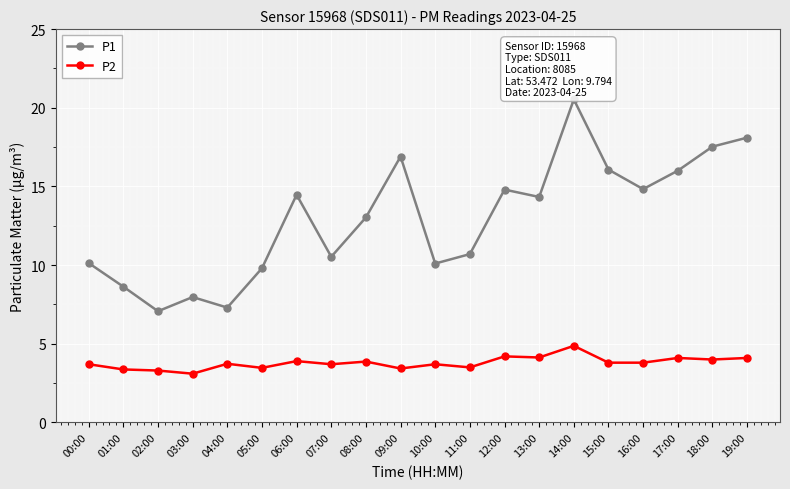

What is the difference between the maximum and minimum values in the P1 series?

13.5